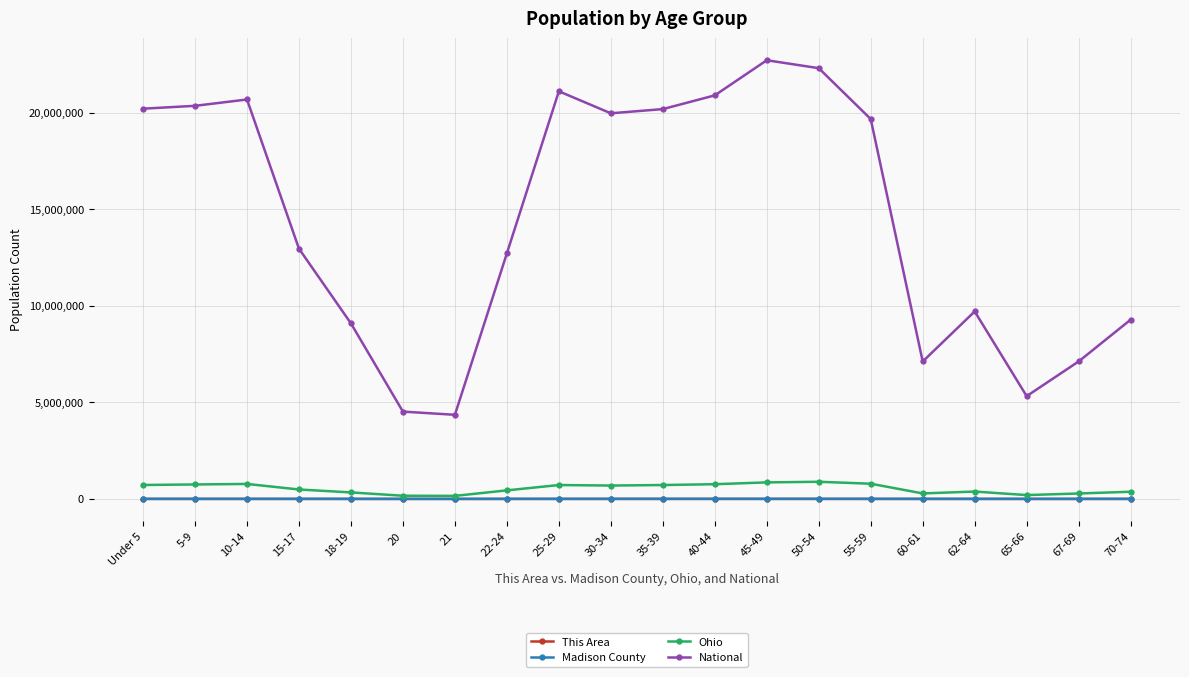

What is the label of the 1st point from the right?

70-74